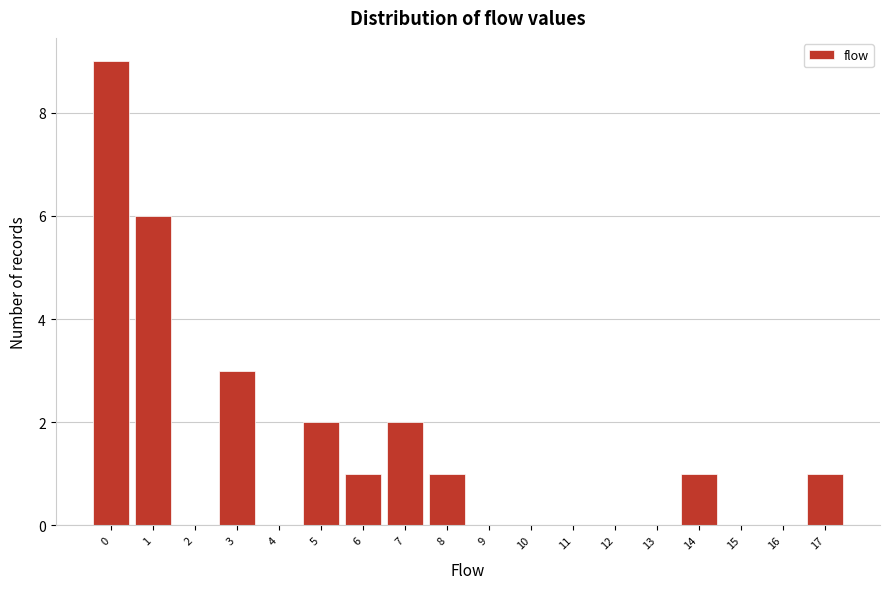

Reading left to right, transcribe this chart: for each bar, give the range it covers on the x-axis and its height. The values are not printed on the chart, so give them approximately, as read against the axis.

-0.5 to 0.5: 9
0.5 to 1.5: 6
1.5 to 2.5: 0
2.5 to 3.5: 3
3.5 to 4.5: 0
4.5 to 5.5: 2
5.5 to 6.5: 1
6.5 to 7.5: 2
7.5 to 8.5: 1
8.5 to 9.5: 0
9.5 to 10.5: 0
10.5 to 11.5: 0
11.5 to 12.5: 0
12.5 to 13.5: 0
13.5 to 14.5: 1
14.5 to 15.5: 0
15.5 to 16.5: 0
16.5 to 17.5: 1